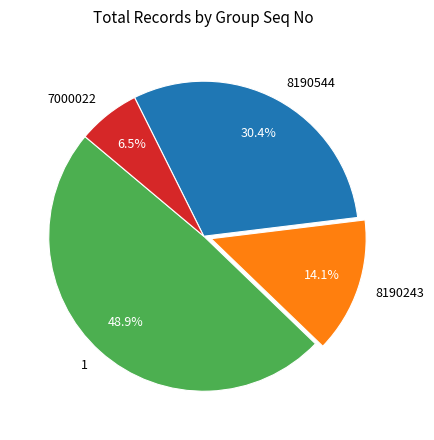

How many segments does this pie chart have?

4